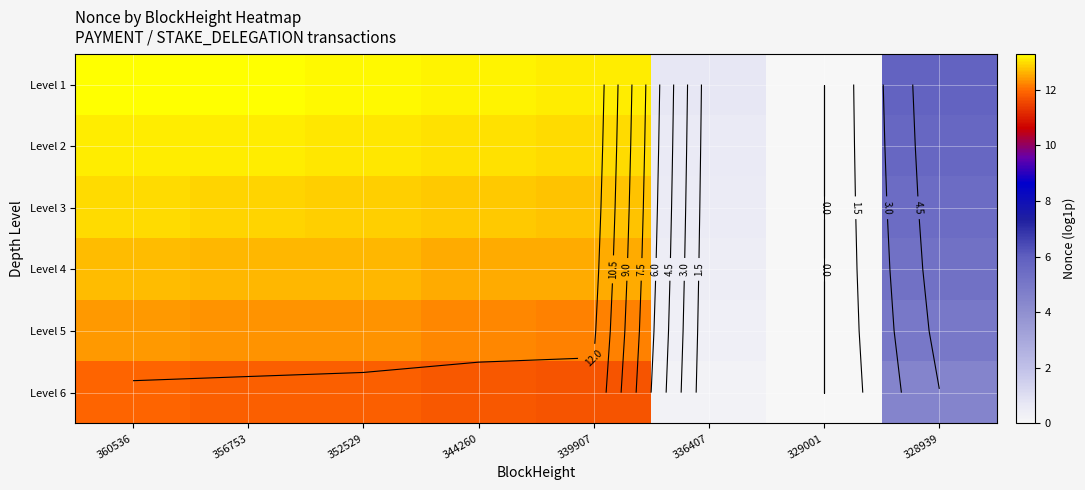

Is the value of Level 5 at 356753 greater than the value of Level 6 at 339907?

Yes